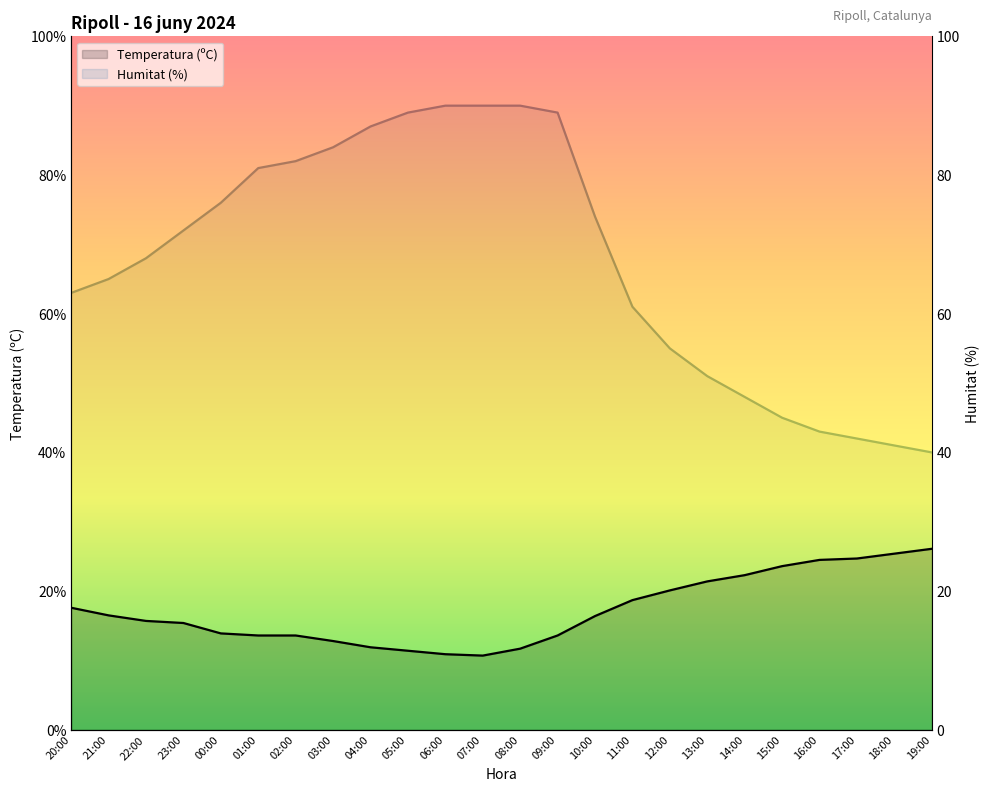

Reading right to left, list all the values displayed in this chart.

Temperatura (ºC): 26.1	25.4	24.7	24.5	23.6	22.3	21.4	20.1	18.7	16.4	13.6	11.7	10.7	10.9	11.4	11.9	12.8	13.6	13.6	13.9	15.4	15.7	16.5	17.6
Humitat (%): 40.0	41.0	42.0	43.0	45.0	48.0	51.0	55.0	61.0	74.0	89.0	90.0	90.0	90.0	89.0	87.0	84.0	82.0	81.0	76.0	72.0	68.0	65.0	63.0